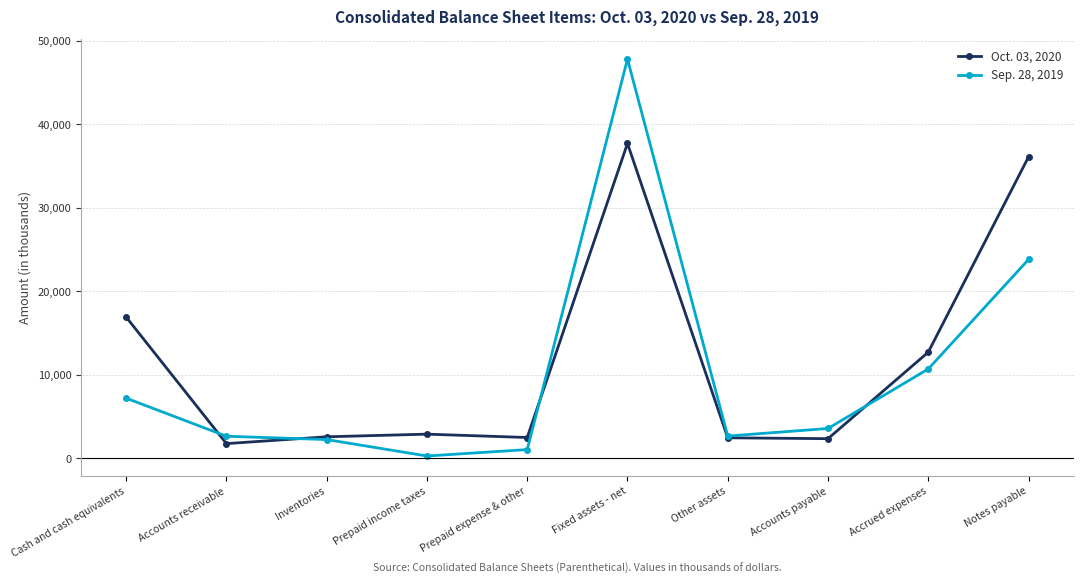

At which category is the sum across all series the highest?

Fixed assets - net